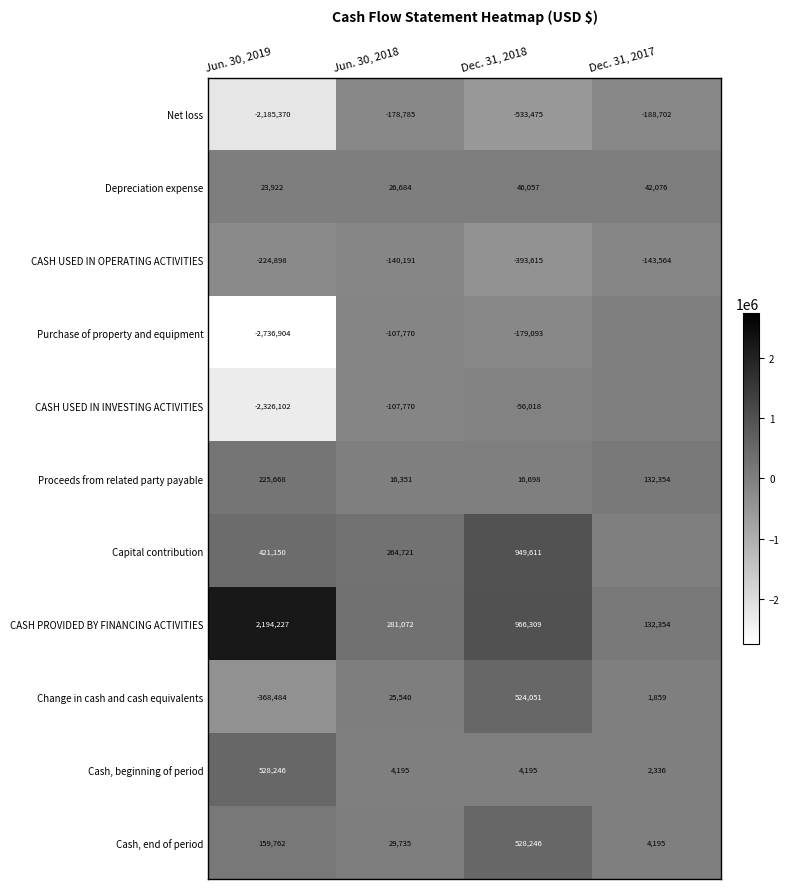

What is the spread (max minus min) of values at Jun. 30, 2018?

459857